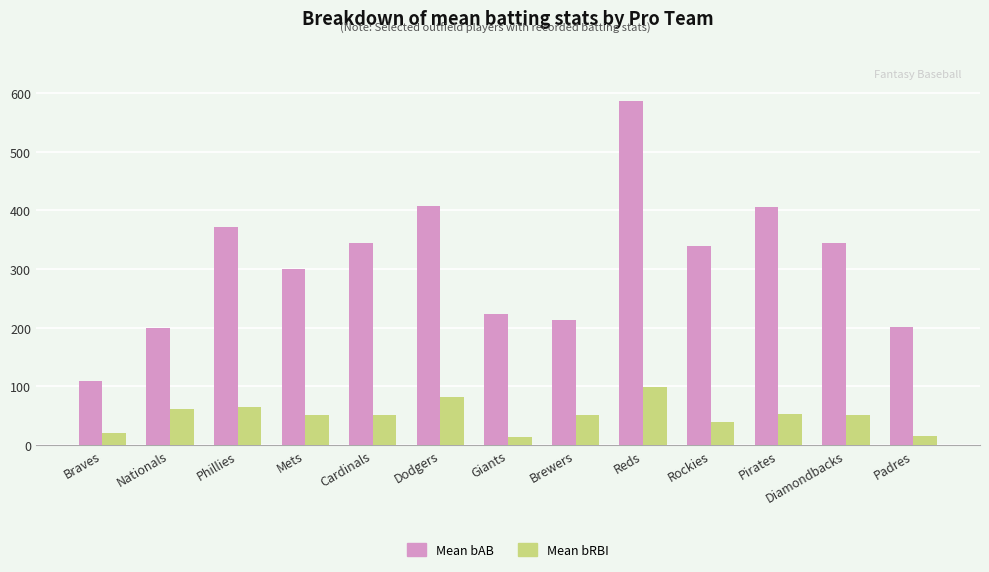

What is the difference between the second highest and minimum values in the Mean bAB series?

298